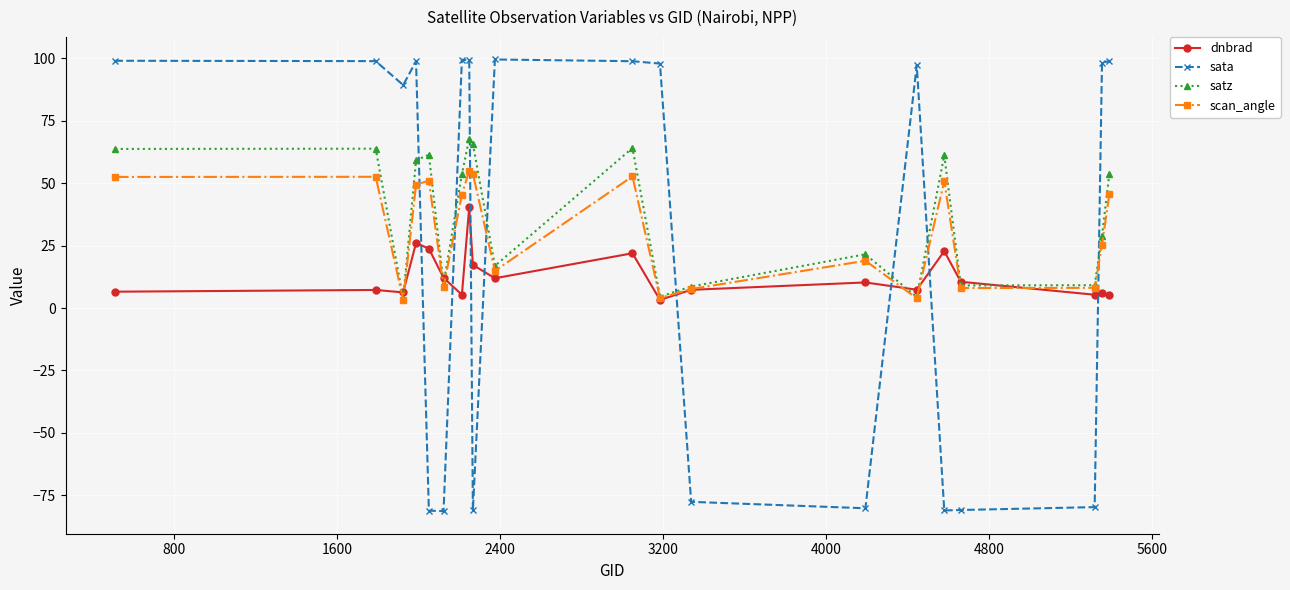

What is the minimum value shown in the chart?

-81.3